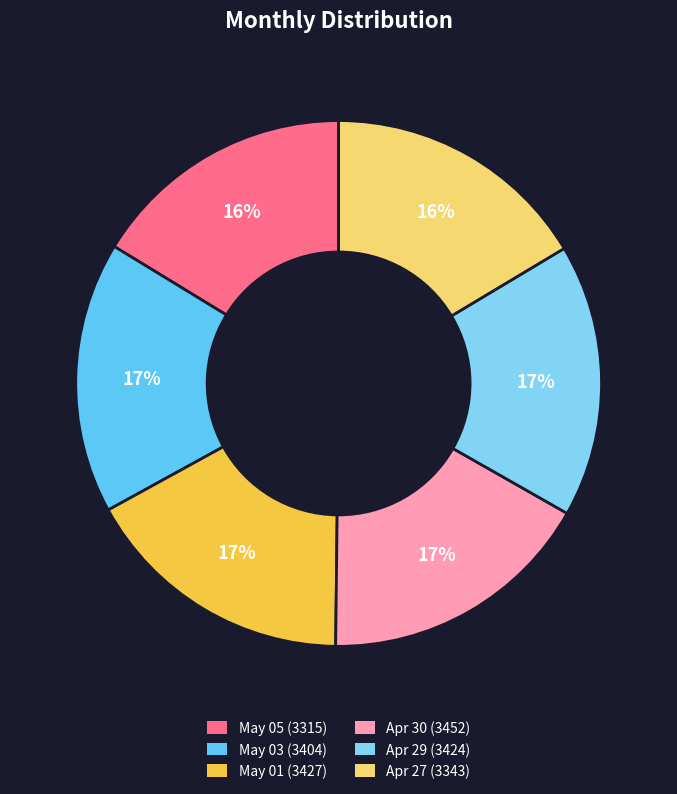

Is there any slice that represents more than half of the pie?

No